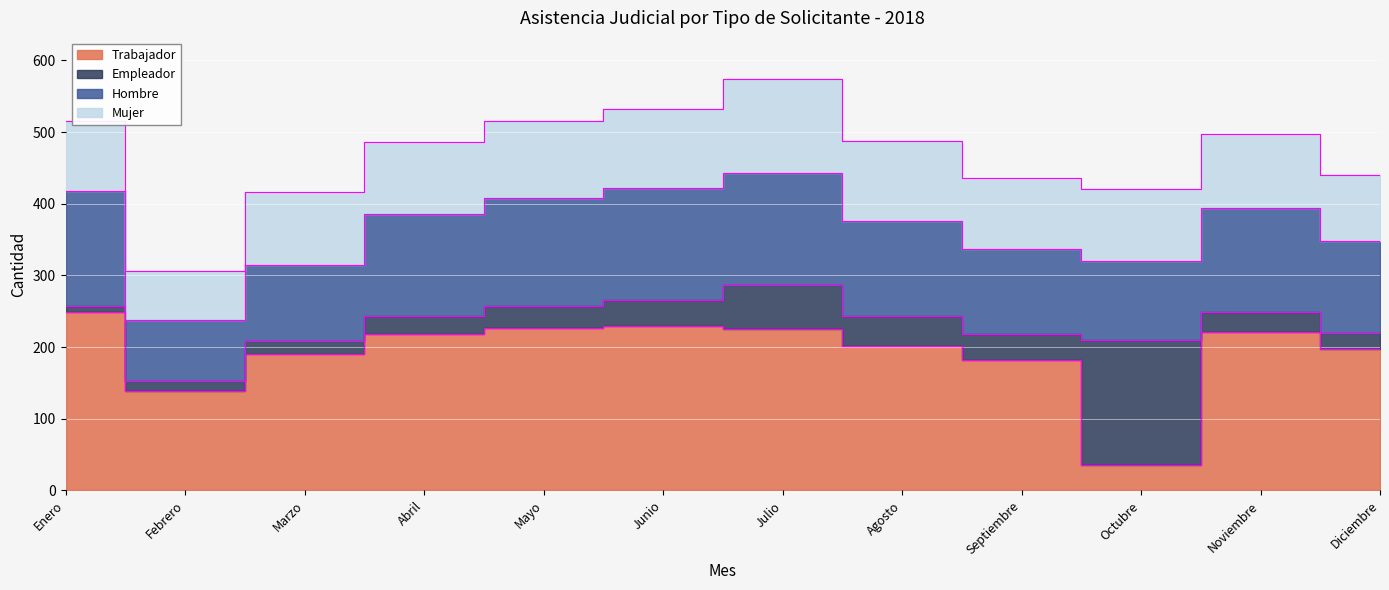

The Hombre series shows 136 at Marzo. True or false?

False